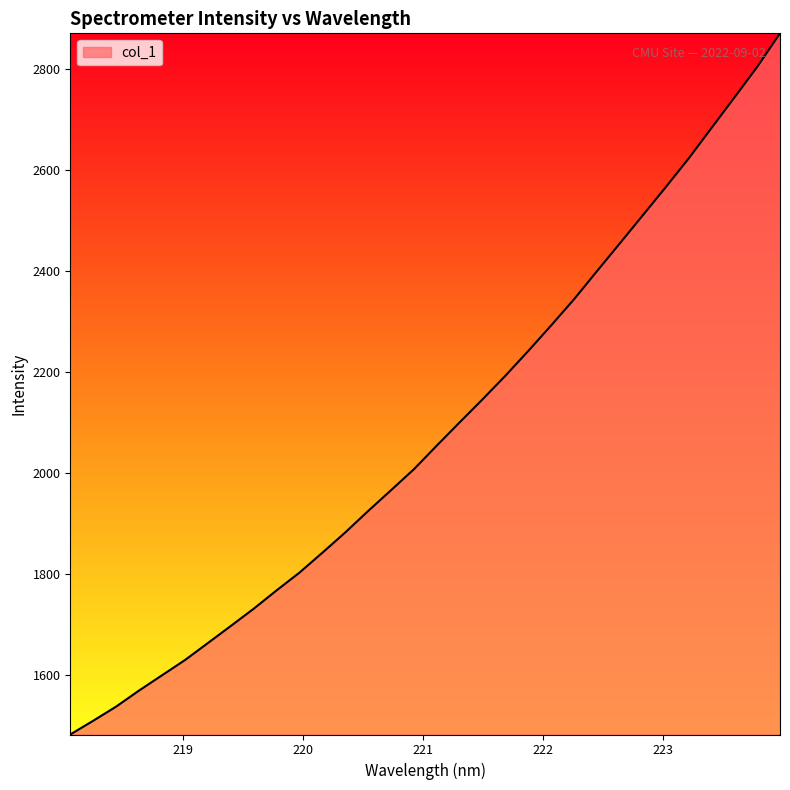

What is the minimum value shown in the chart?

1482.7